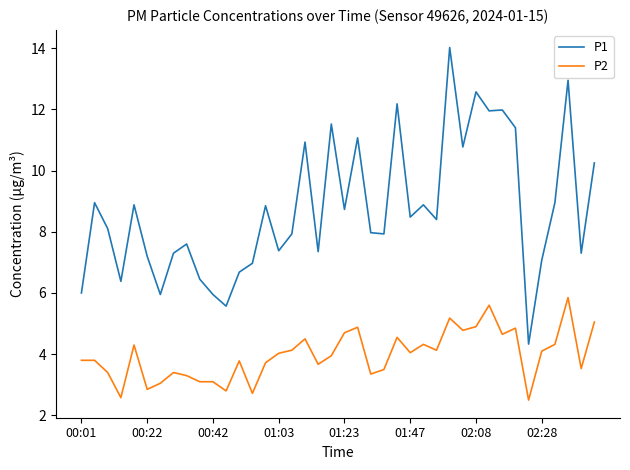

Which series has the largest range (max minus min)?

P1